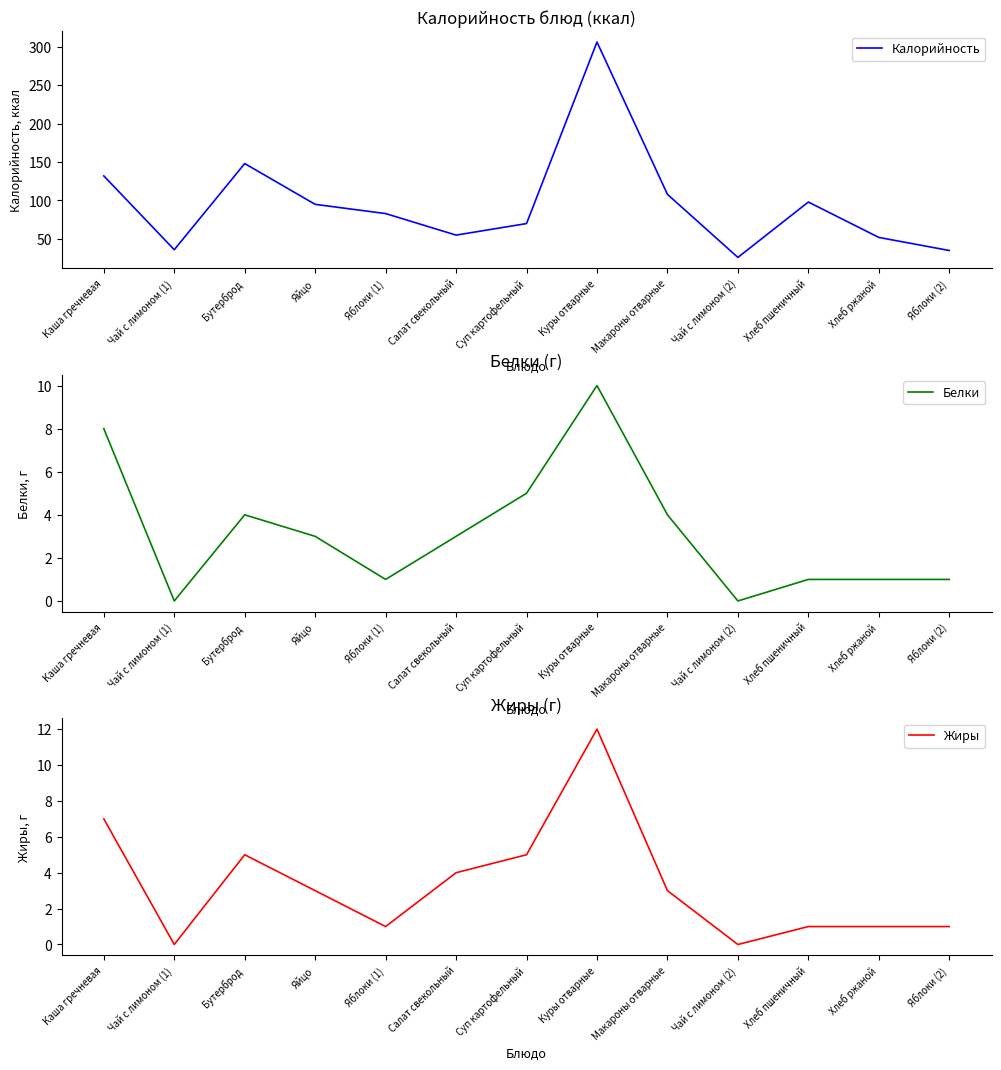

Does the chart display data point markers on the line(s)?

No